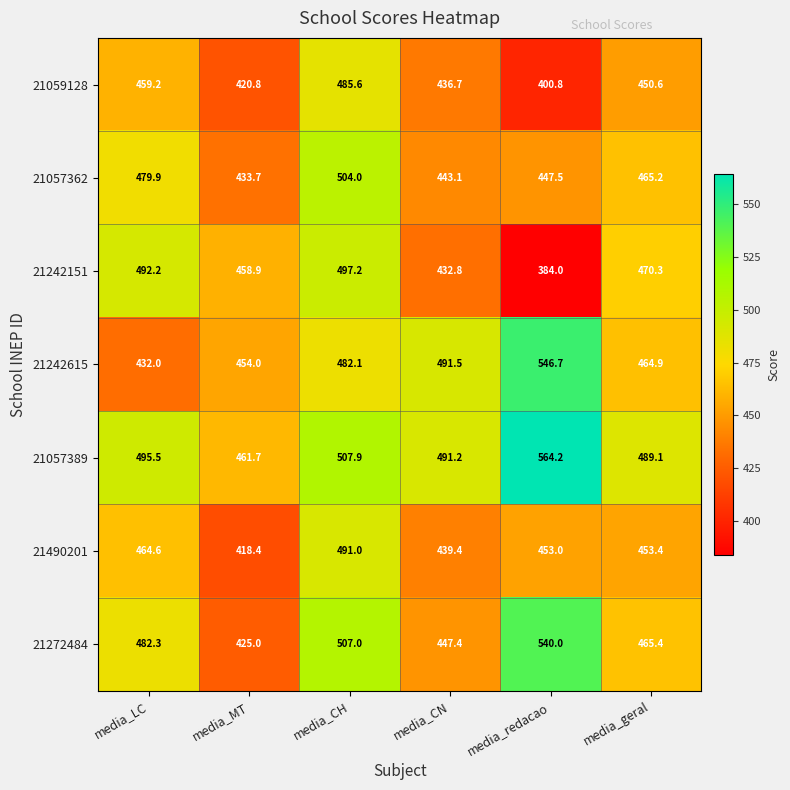

At media_MT, list the series in order from largest to smallest.

21057389, 21242151, 21242615, 21057362, 21272484, 21059128, 21490201